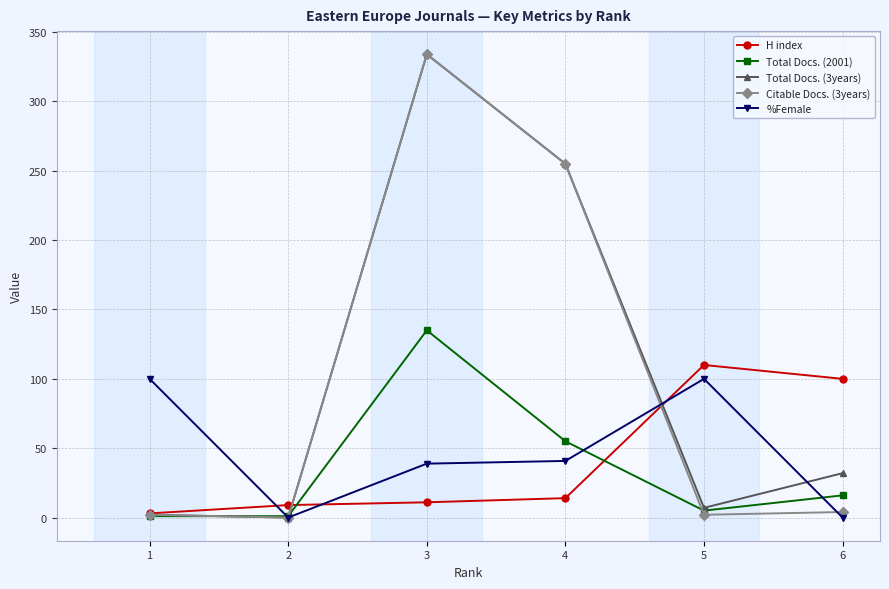

Reading left to right, list all the values displayed in this chart.

H index: 1=3.0	2=9.0	3=11.0	4=14.0	5=110.0	6=100.0
Total Docs. (2001): 1=1.0	2=1.0	3=135.0	4=55.0	5=5.0	6=16.0
Total Docs. (3years): 1=2.0	2=0.0	3=334.0	4=255.0	5=7.0	6=32.0
Citable Docs. (3years): 1=2.0	2=0.0	3=334.0	4=255.0	5=2.0	6=4.0
%Female: 1=100.0	2=0.0	3=38.9	4=40.8	5=100.0	6=0.0